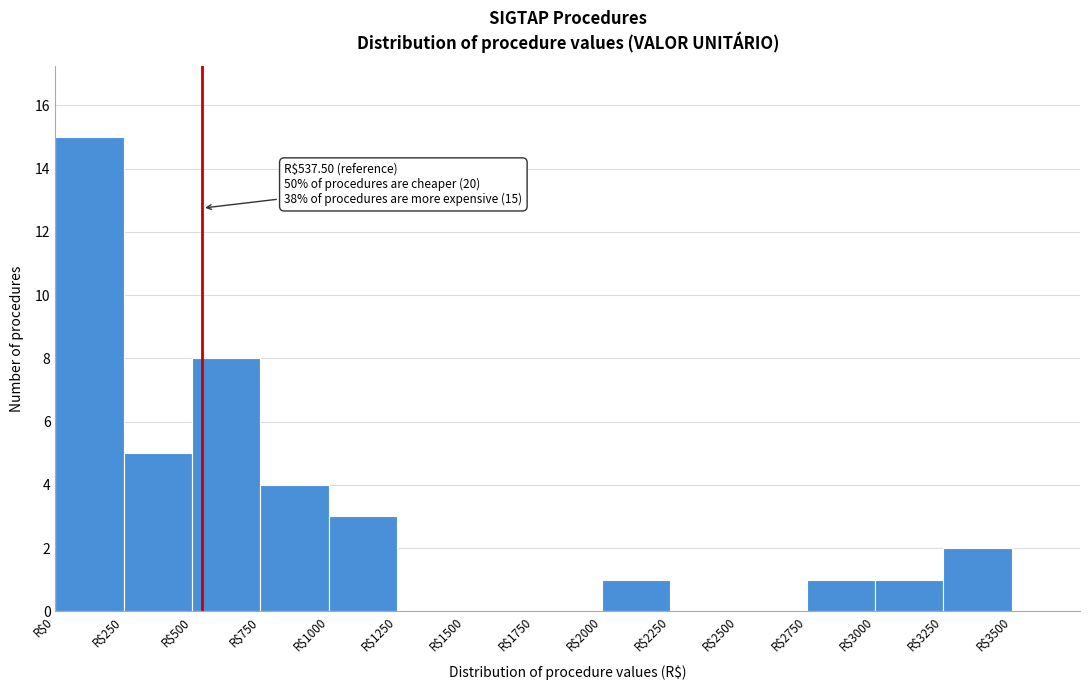

Which range on the x-axis has the tallest bar?

0 to 250